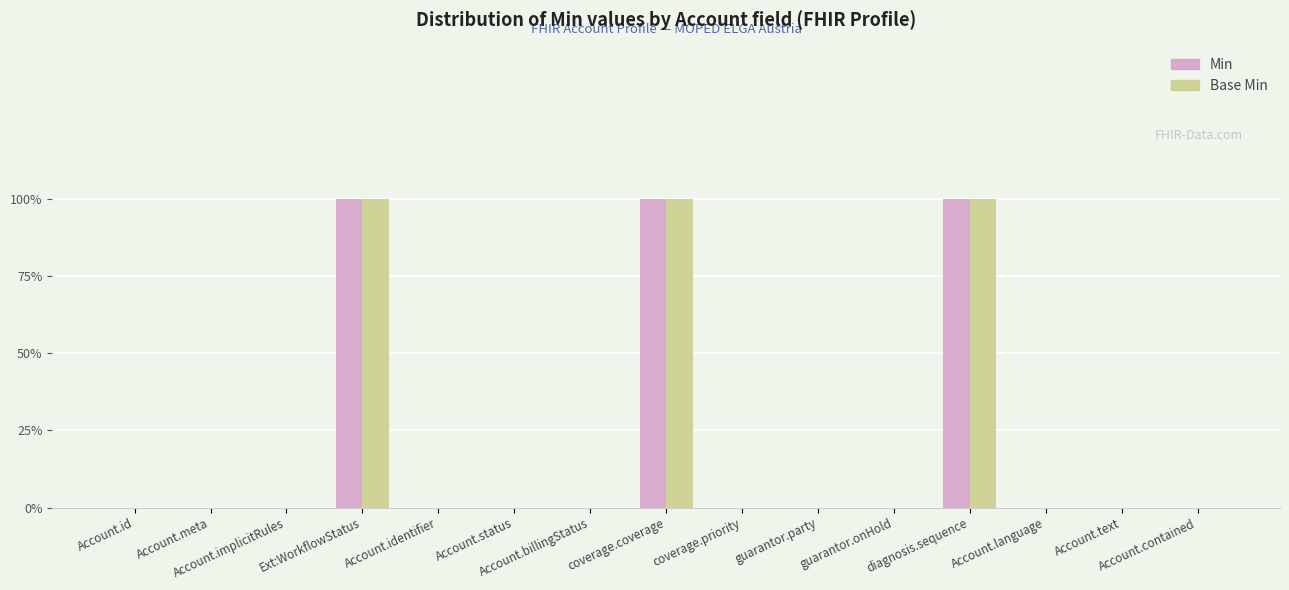

What are all the series names shown in the legend?

Min, Base Min